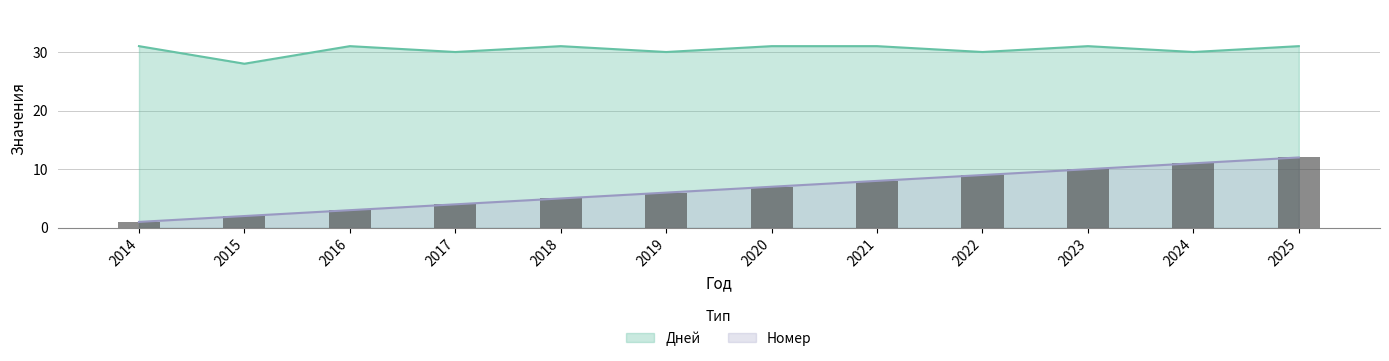

Rank the categories by Дней value from highest to lowest.

2014, 2016, 2018, 2020, 2021, 2023, 2025, 2017, 2019, 2022, 2024, 2015